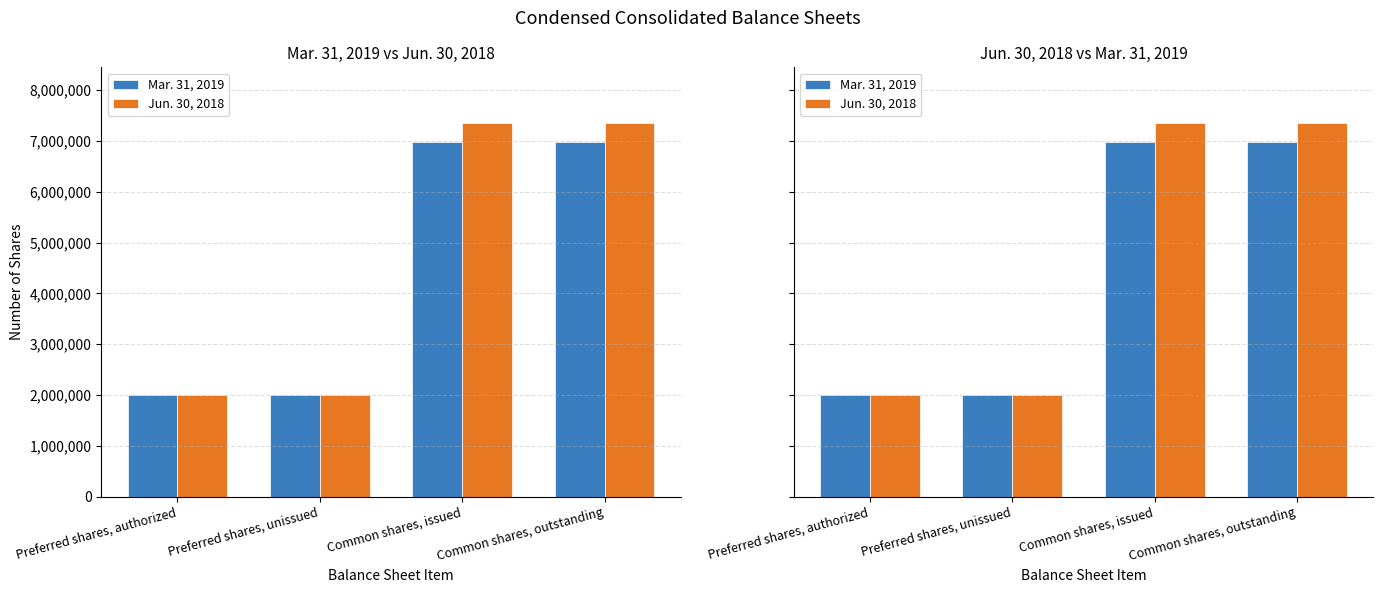

Which category has the highest value in the Mar. 31, 2019 series?

Common shares, issued